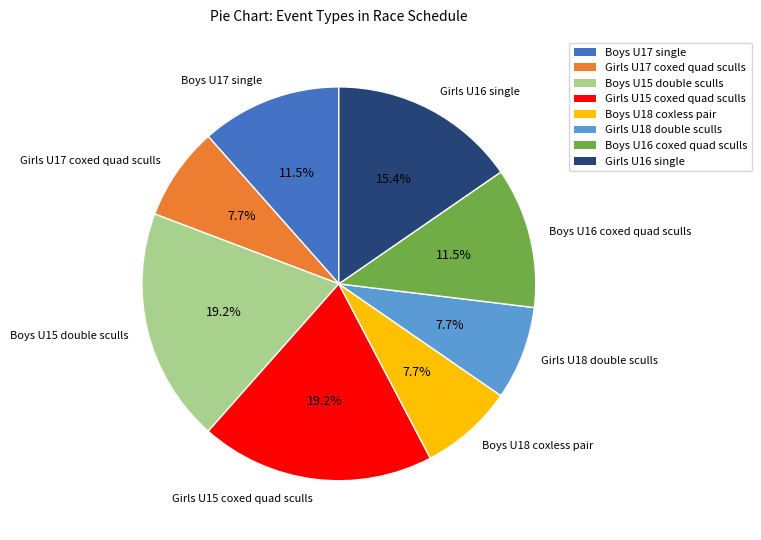

Does Boys U17 single represent more than half of the total?

No